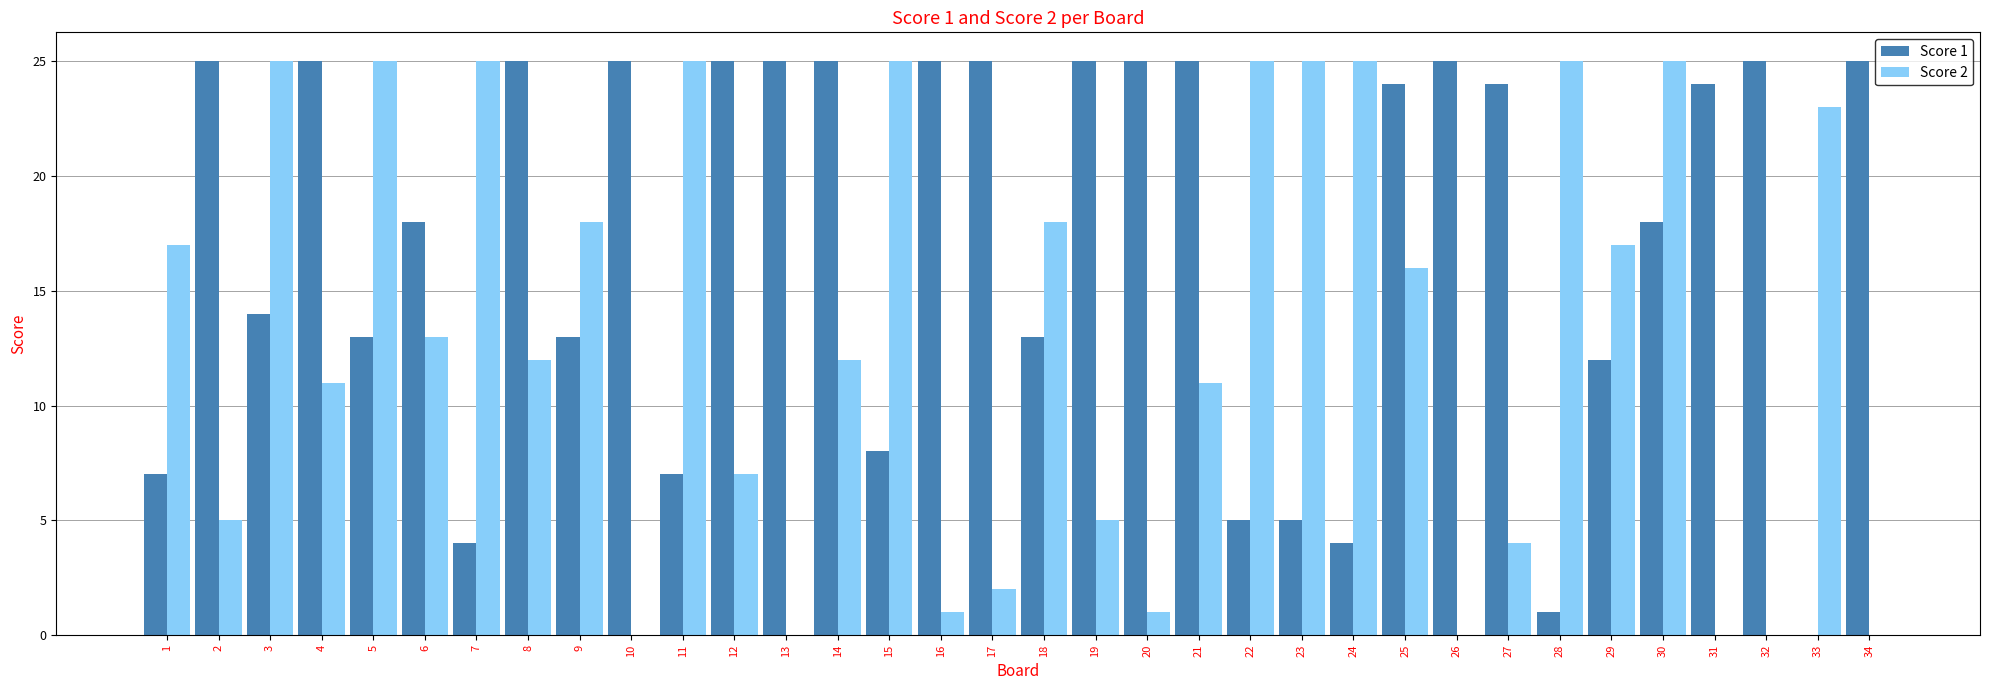

True or false: Score 1 has a value of 25 at 4.

True